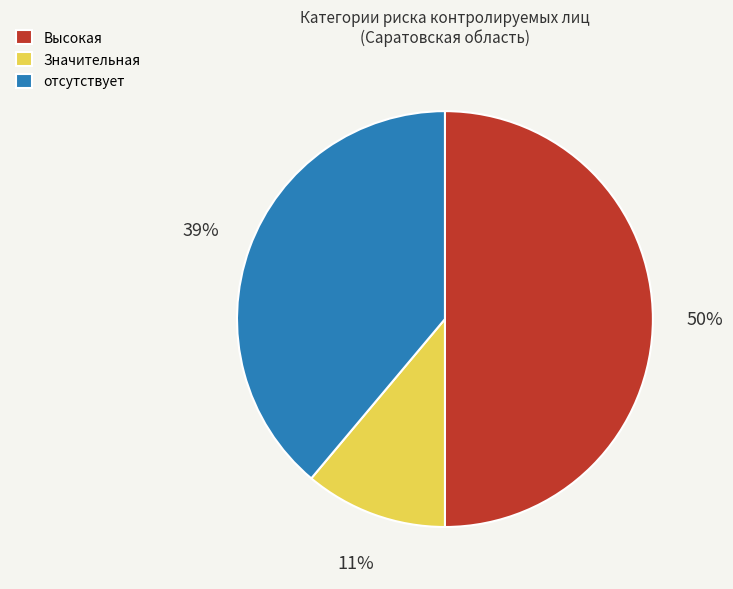

The отсутствует slice represents 52% of the pie. True or false?

False